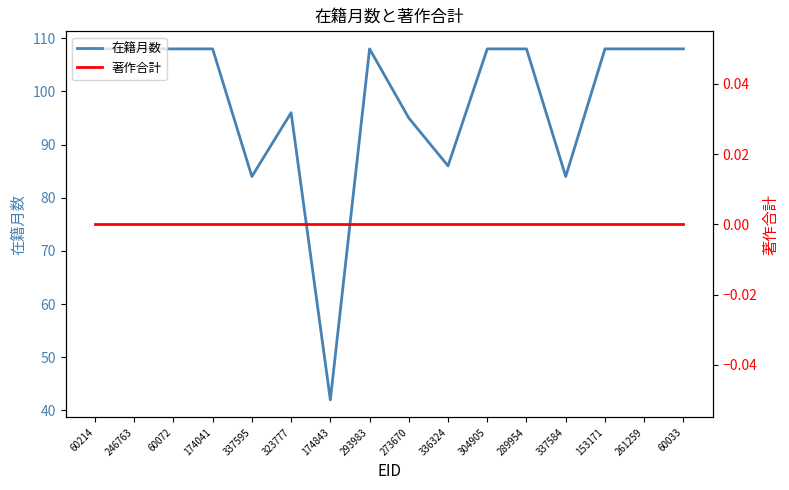

What is the difference between the second highest and second lowest values in the 在籍月数 series?

24